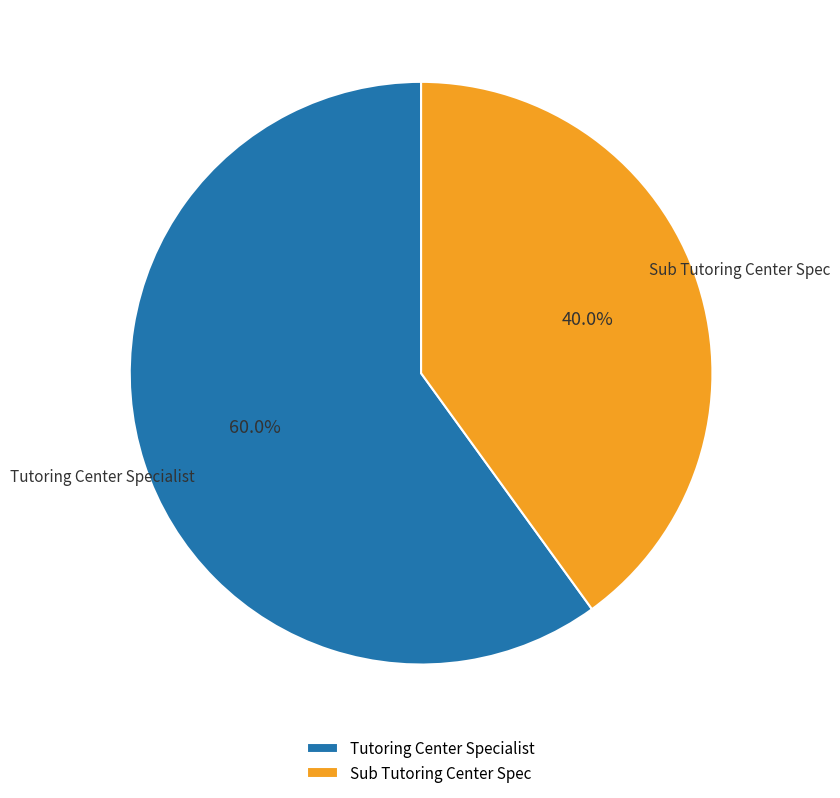

How many slices are in this pie chart?

2